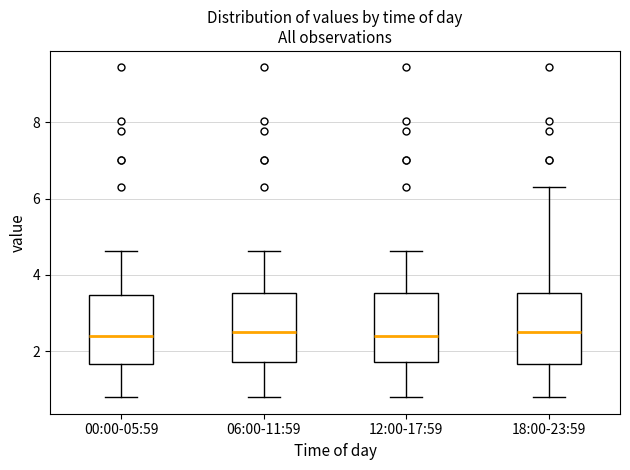

Reading left to right, read every box against the y-axis: the position of its median line, the range the box covers, and the ends of its whiskers. The values are not printed on the chart, so give them approximately, as read against the axis.

00:00-05:59: median 2.4, box 1.6 to 3.4, whiskers 0.8 to 4.6
06:00-11:59: median 2.6, box 1.8 to 3.6, whiskers 0.8 to 4.6
12:00-17:59: median 2.4, box 1.8 to 3.6, whiskers 0.8 to 4.6
18:00-23:59: median 2.6, box 1.6 to 3.6, whiskers 0.8 to 6.4